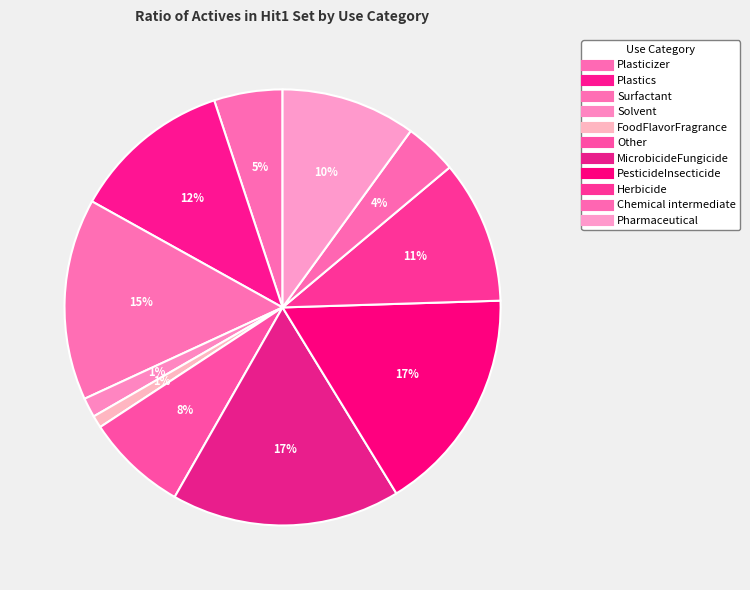

The Other slice represents 18% of the pie. True or false?

False